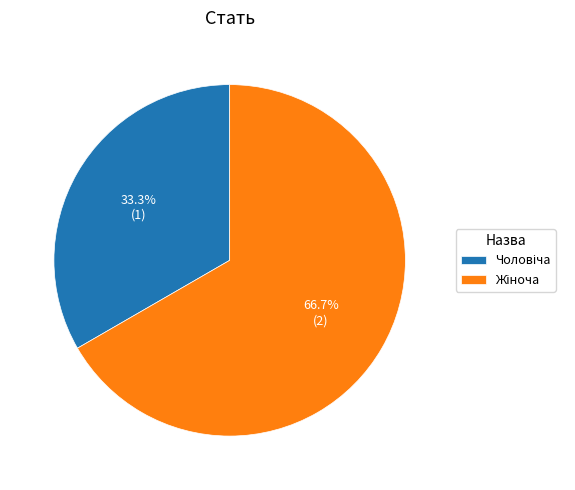

Which slice is the smallest?

Чоловіча